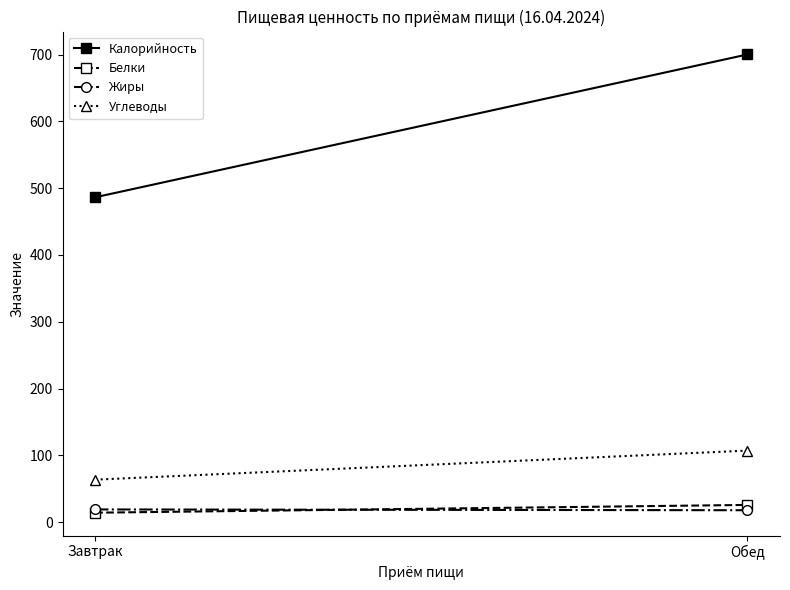

At which category is the sum across all series the highest?

Обед